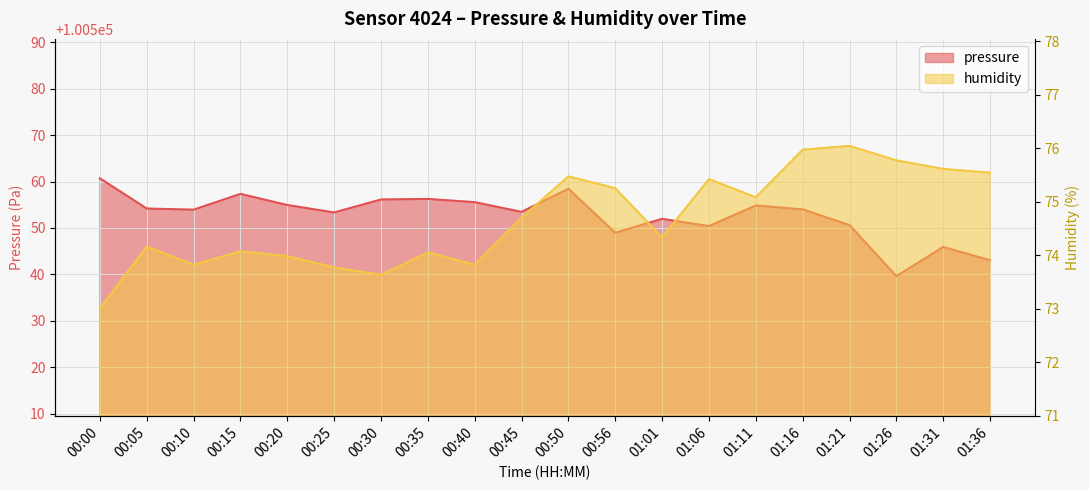

Reading left to right, what are all the values shown in this chart?

pressure: 100560.7	100554.2	100553.9	100557.3	100554.9	100553.3	100556.1	100556.2	100555.6	100553.5	100558.4	100549.0	100552.0	100550.4	100554.8	100554.0	100550.6	100539.6	100545.9	100543.1
humidity: 73.0	74.2	73.8	74.1	74.0	73.8	73.6	74.0	73.8	74.7	75.5	75.2	74.3	75.4	75.1	76.0	76.0	75.8	75.6	75.5